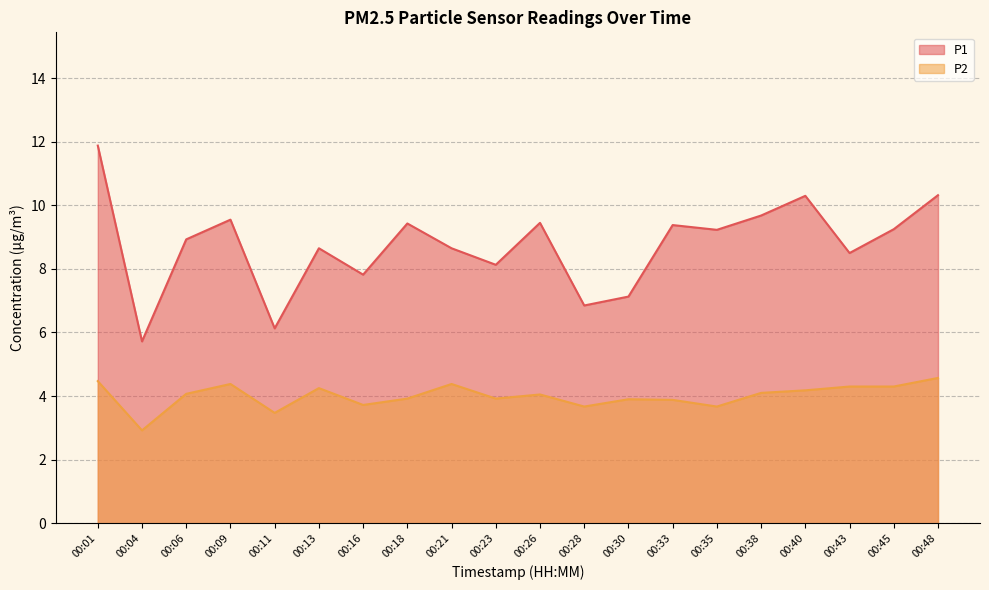

At 00:23, list the series in order from largest to smallest.

P1, P2